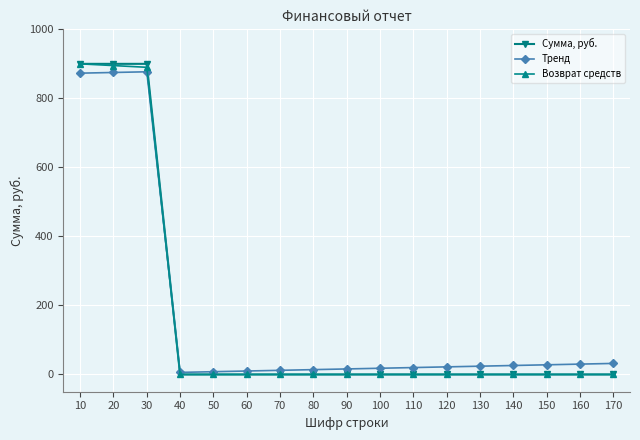

What is the maximum value for Возврат средств?

900